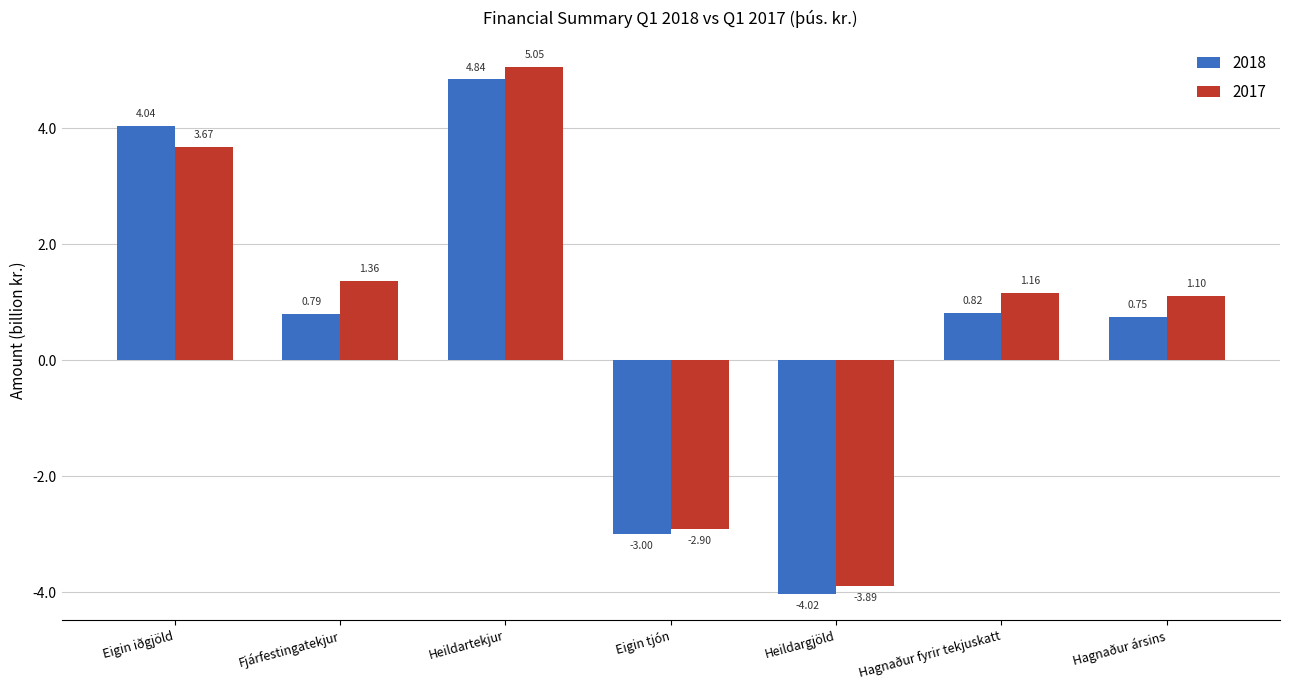

Which series changed the most between Eigin tjón and Hagnaður fyrir tekjuskatt?

2017